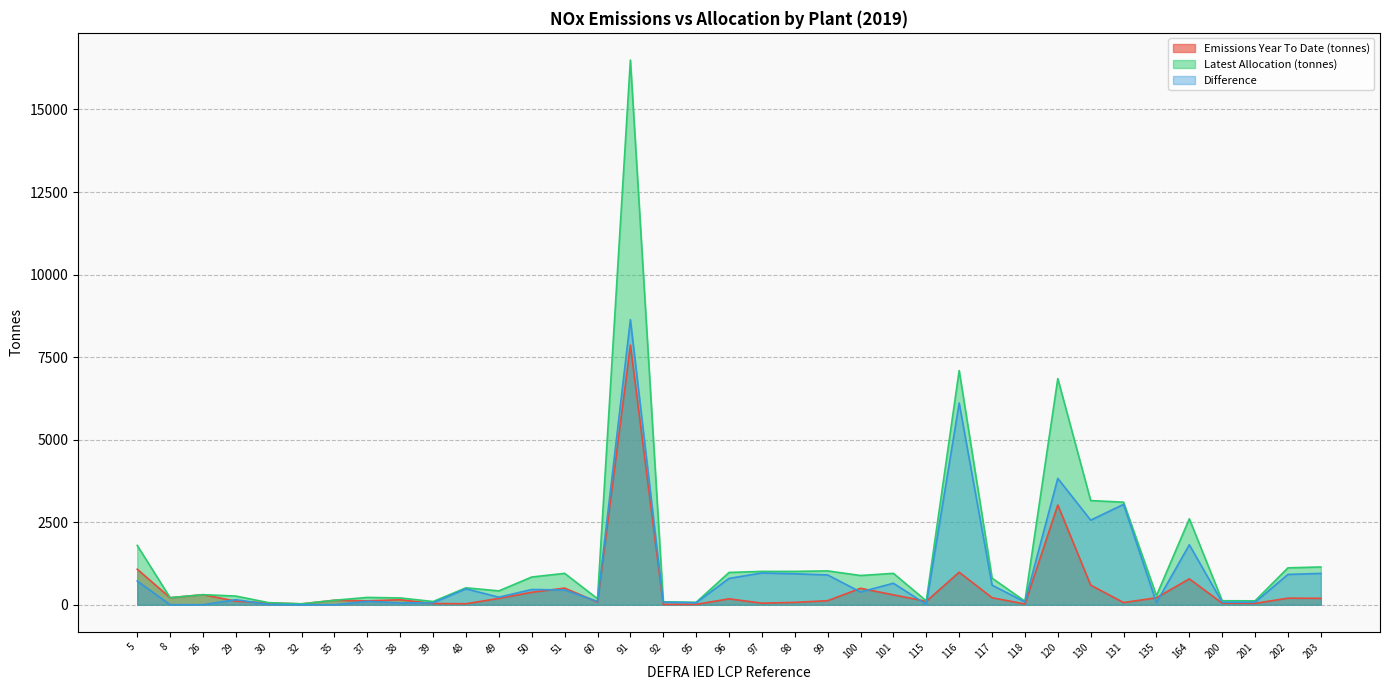

How many values in the Difference series exceed 387?

19